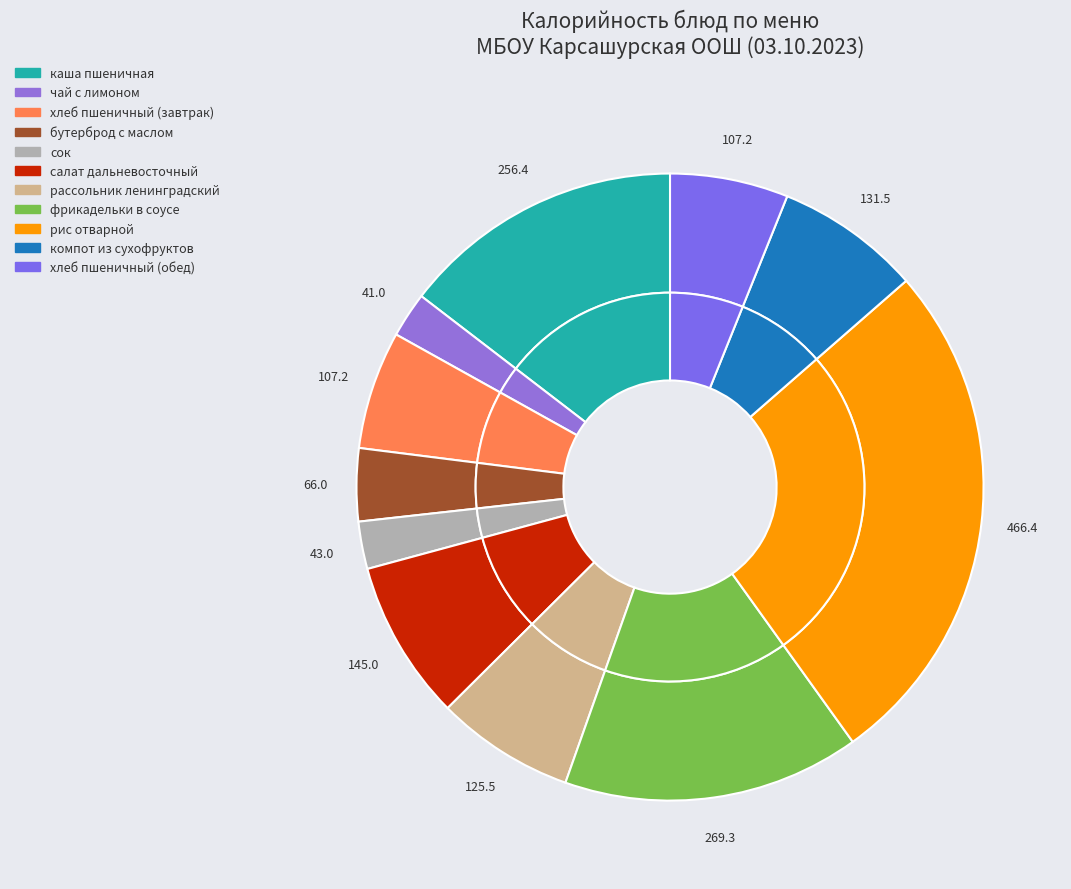

What is the largest slice in the pie chart?

рис отварной